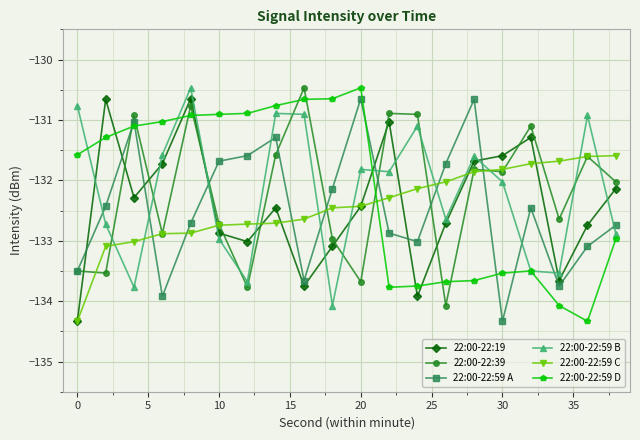

What is the maximum value shown in the chart?

-130.5